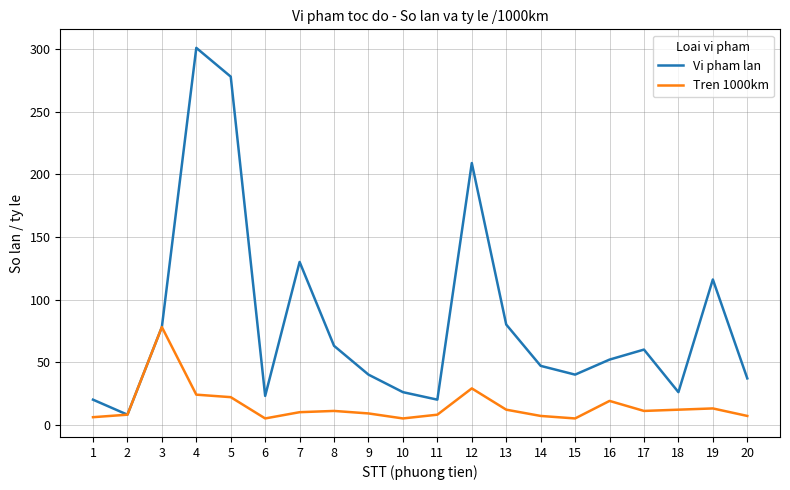

Is it true that Vi pham lan equals 114 at 12?

False